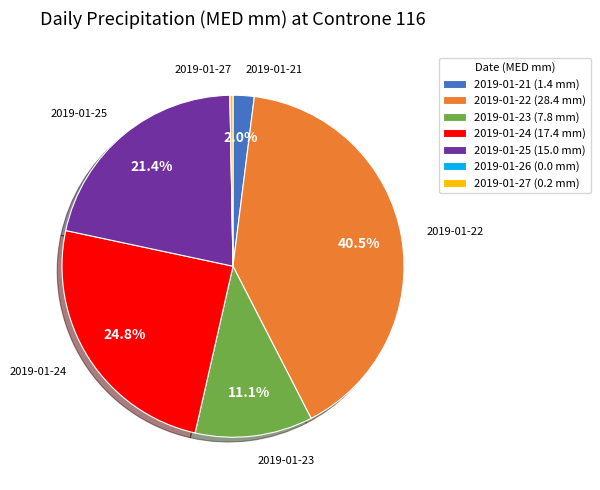

Which has a higher value, 2019-01-27 (0.2 mm) or 2019-01-23 (7.8 mm)?

2019-01-23 (7.8 mm)